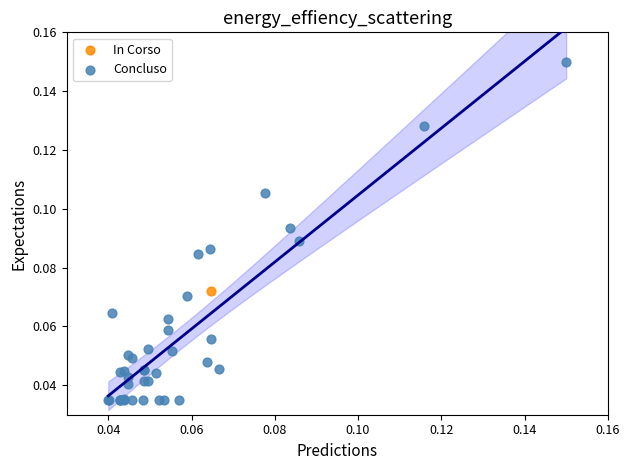

What are all the series names shown in the legend?

Concluso, In Corso